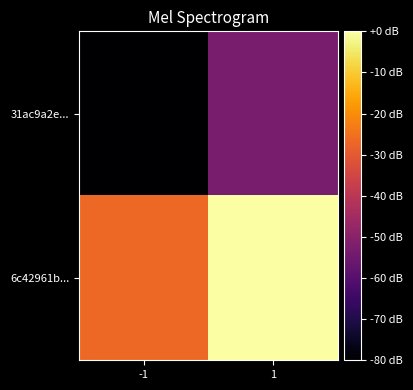

Which series has the largest total across all categories?

6c42961b...